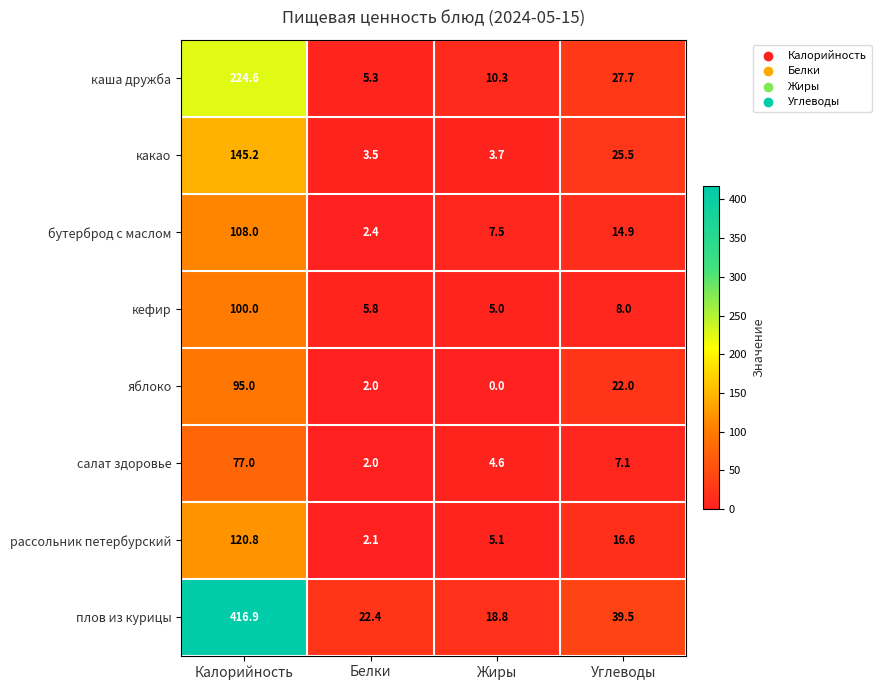

Which series has the widest spread of values?

плов из курицы